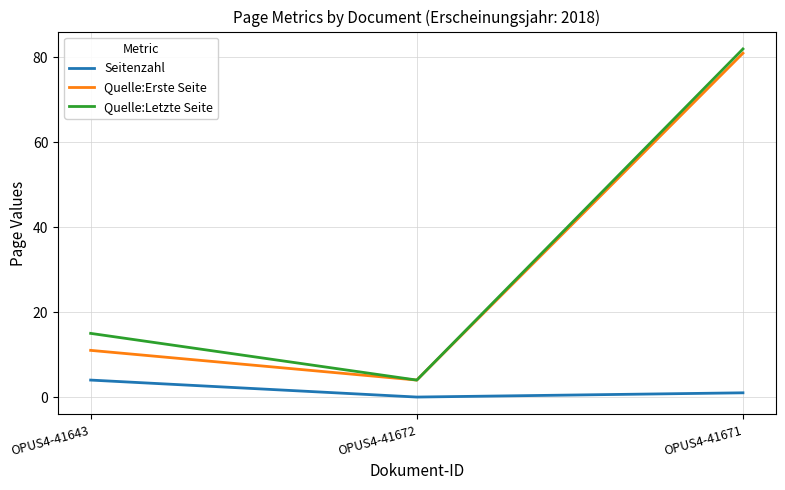

What is the highest value of the Seitenzahl series?

4